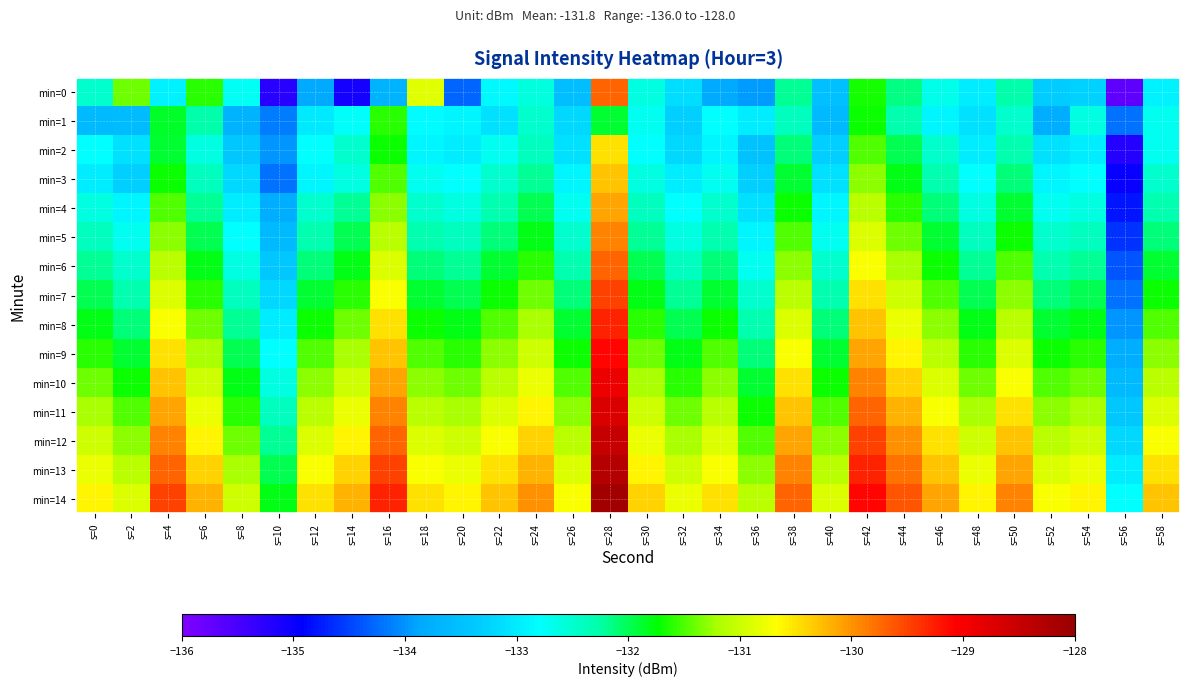

Which series has the largest total across all categories?

min=14